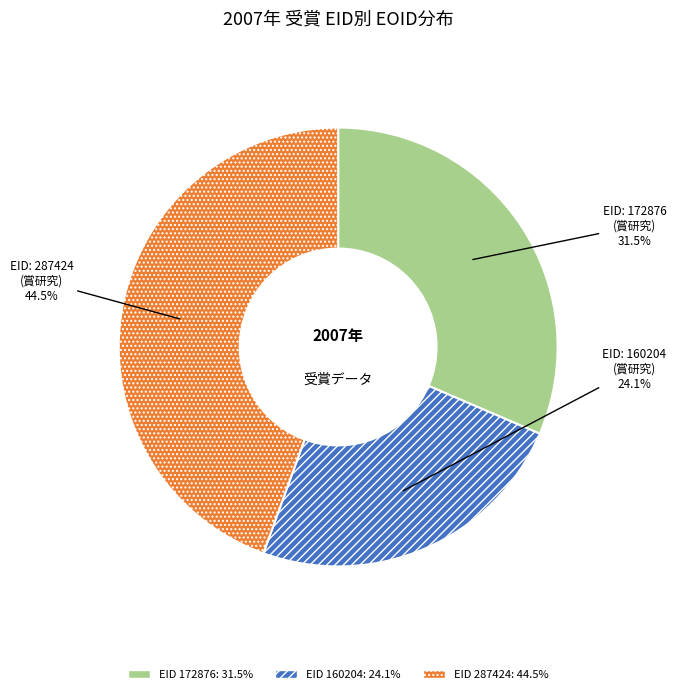

Count the number of slices in the pie.

3